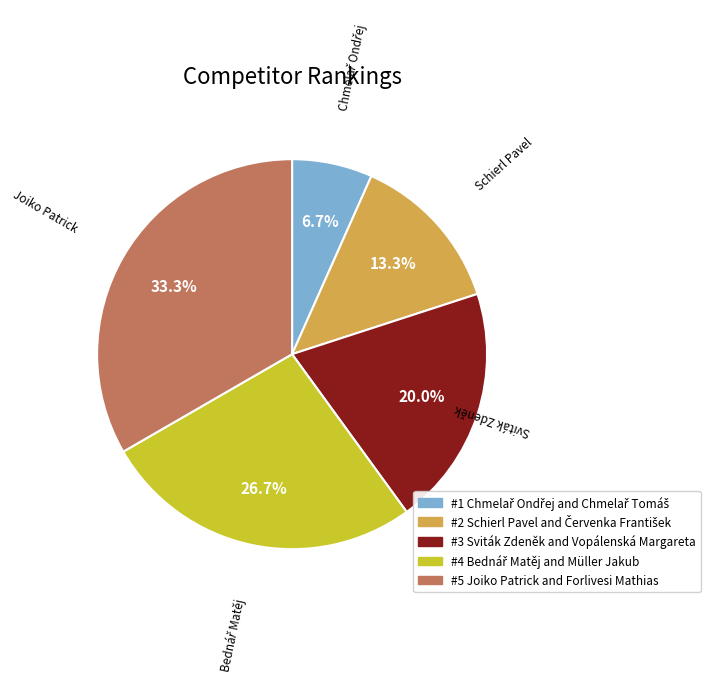

Is there any slice that represents more than half of the pie?

No